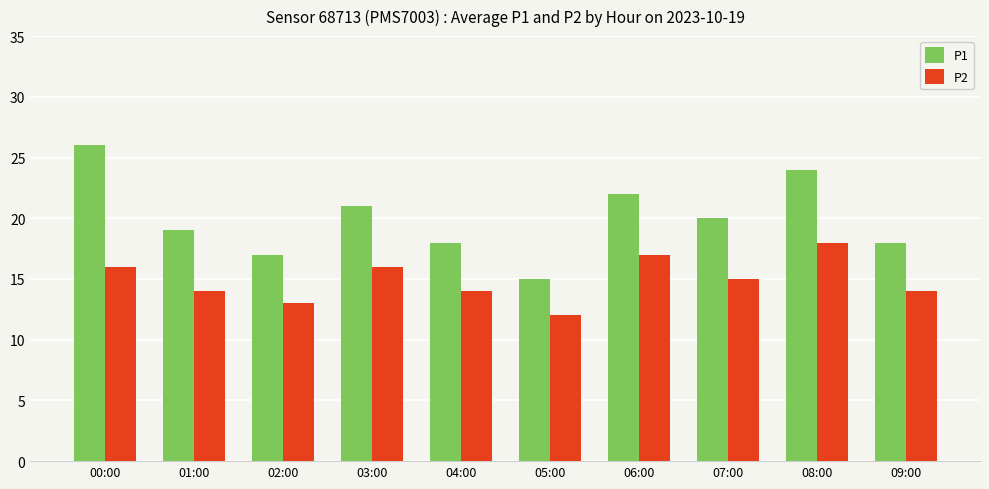

How many categories are shown in the chart?

10